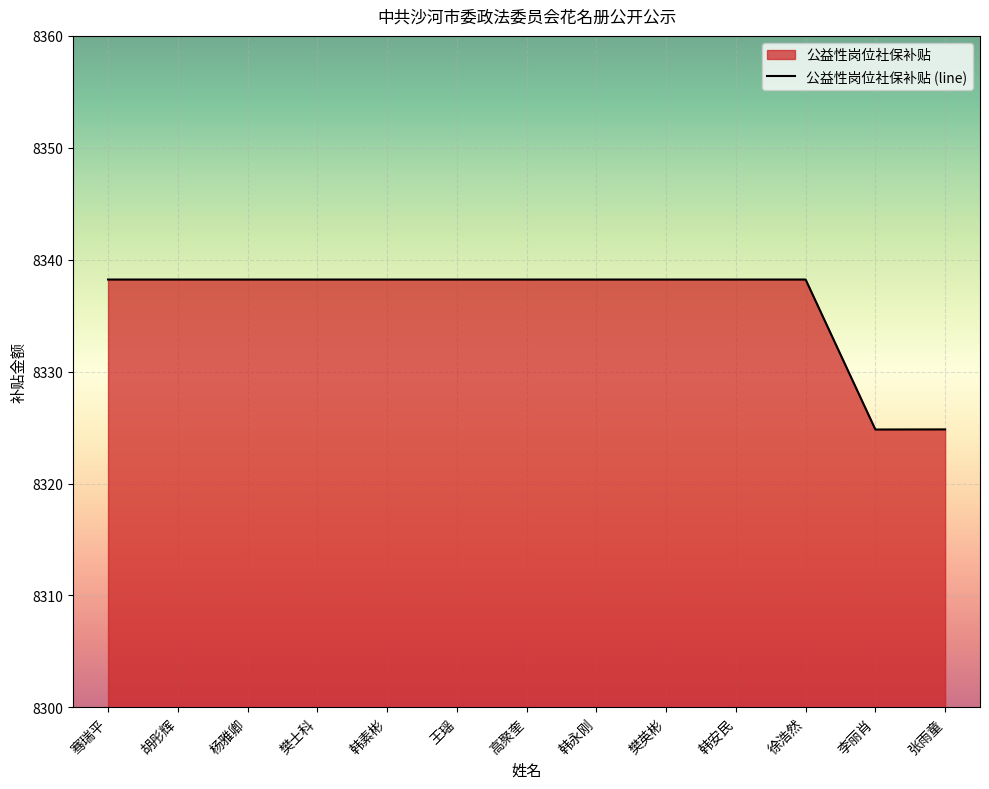

Approximately how many times larger is the value at 王瑶 compared to 樊英彬?

1.0